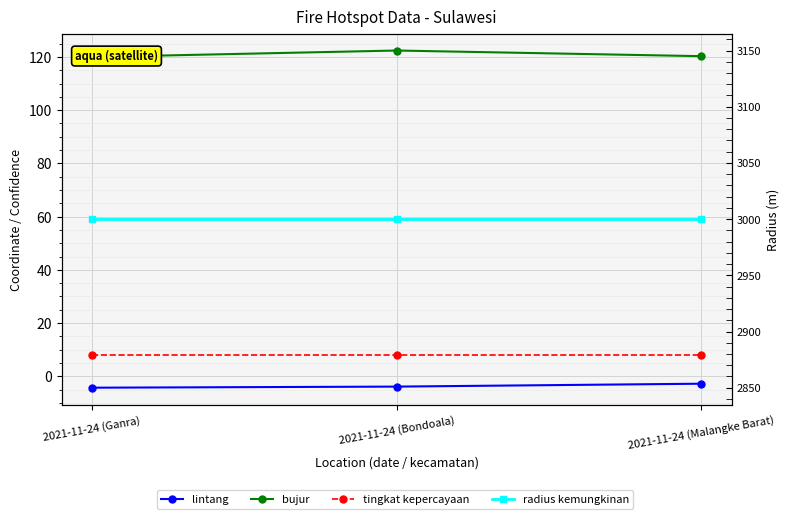

Which label corresponds to the largest value in the chart?

2021-11-24 (Ganra)